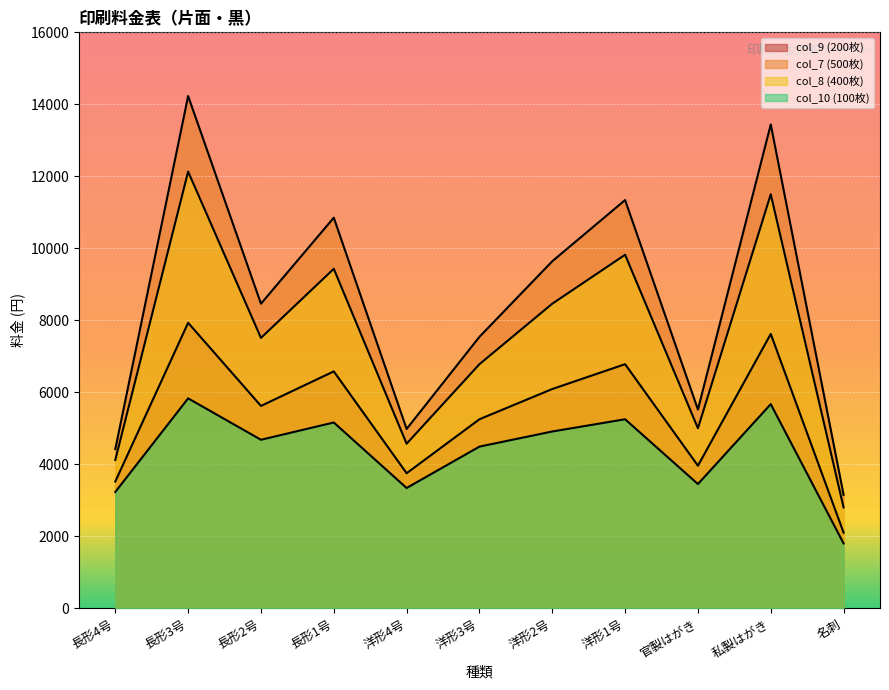

True or false: col_10 (100枚) has a value of 1680 at 長形3号.

False